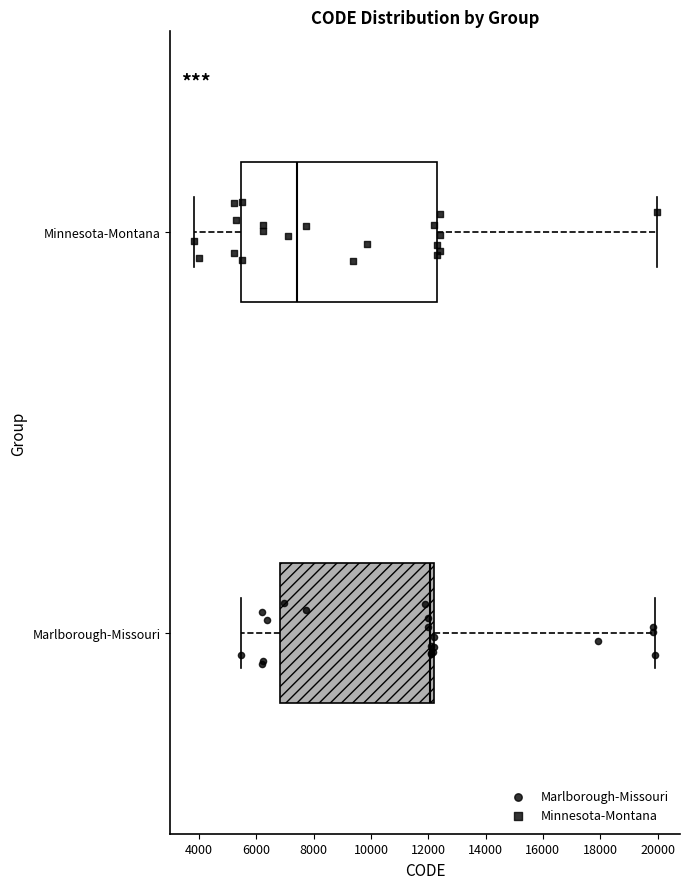

Reading bottom to top, read every box against the x-axis: the position of its median line, the range the box covers, and the ends of its whiskers. The values are not printed on the chart, so give them approximately, as read against the axis.

Marlborough-Missouri: median 12000, box 6800 to 12200, whiskers 5400 to 19800
Minnesota-Montana: median 7400, box 5400 to 12400, whiskers 3800 to 20000